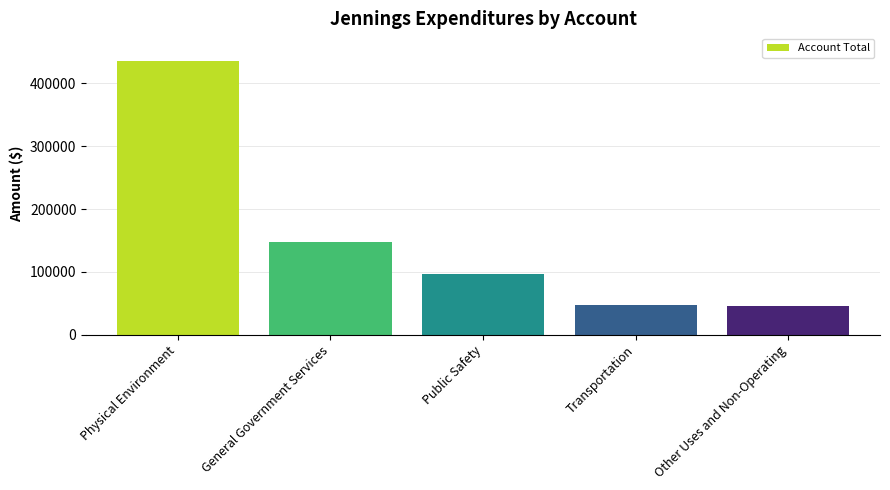

What is the ratio of the value at Transportation to the value at Physical Environment?

0.1